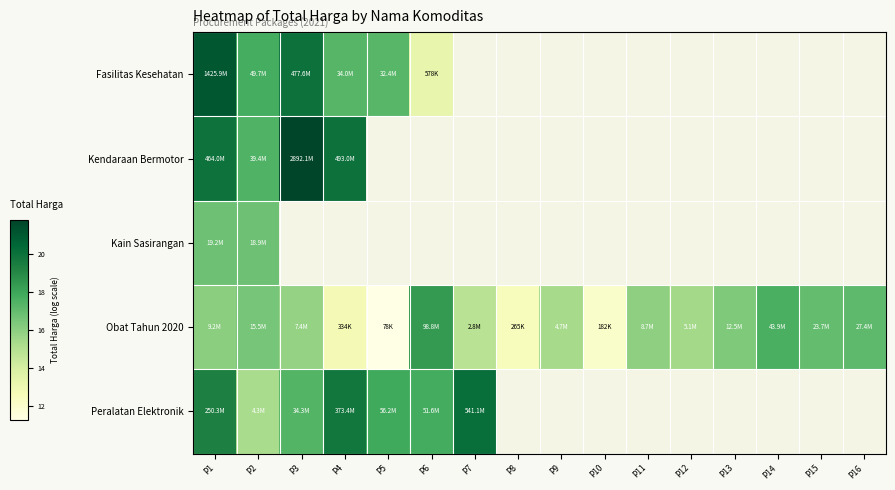

What is the minimum value for Obat Tahun 2020?

11.3